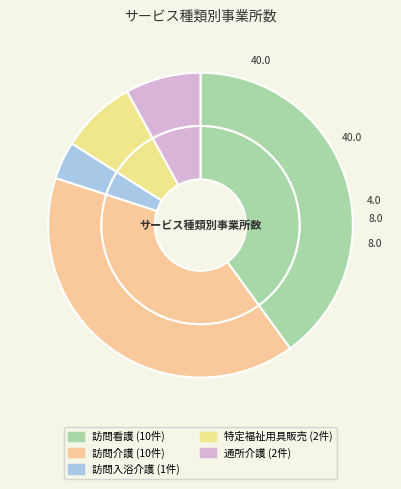

How many segments does this pie chart have?

5